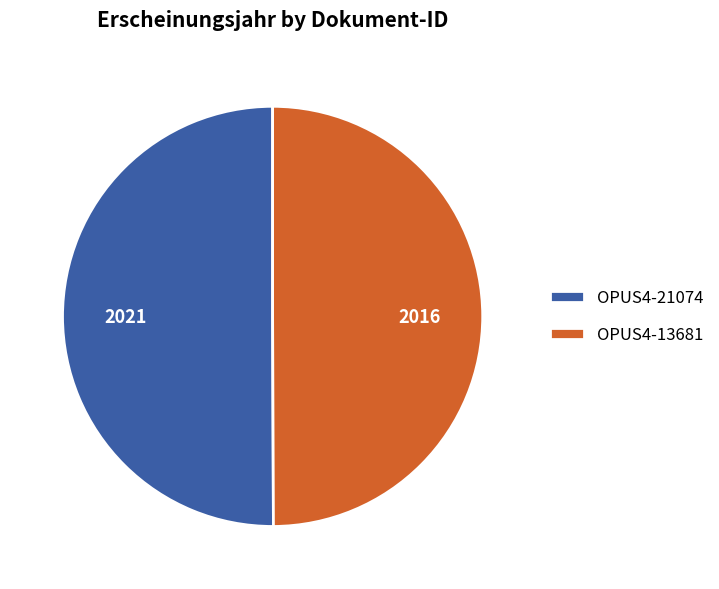

Do OPUS4-13681 and OPUS4-21074 together represent more than half of the pie?

Yes